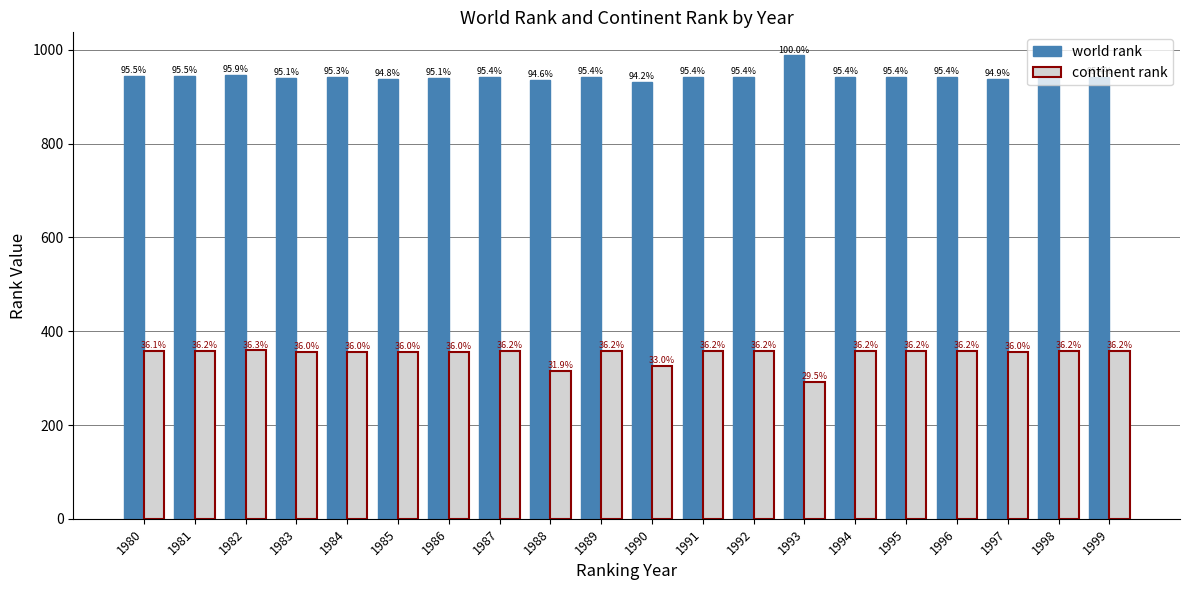

At which label does continent rank reach its peak?

1982